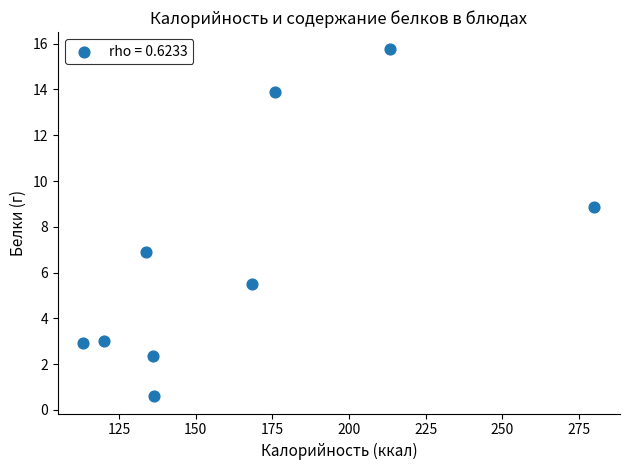

What is the range of X values (max minus min)?

166.6